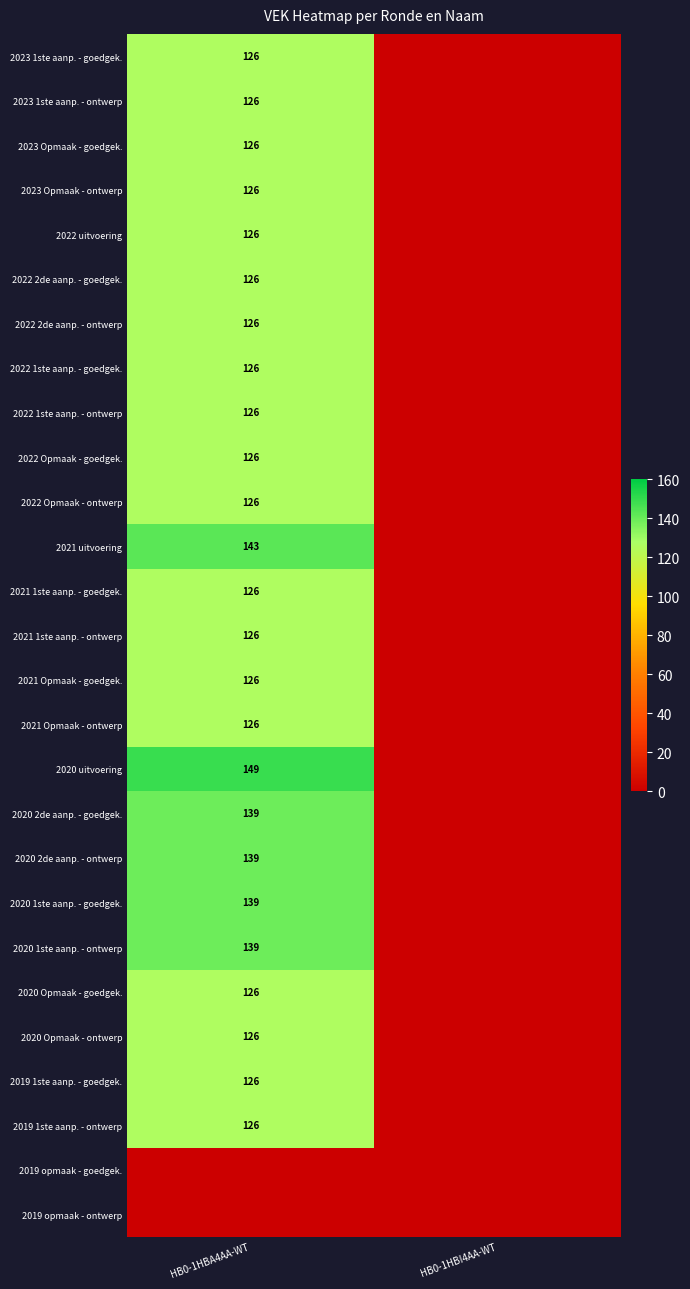

Is it true that 2020 2de aanp. - ontwerp equals 61 at HB0-1HBA4AA-WT?

False